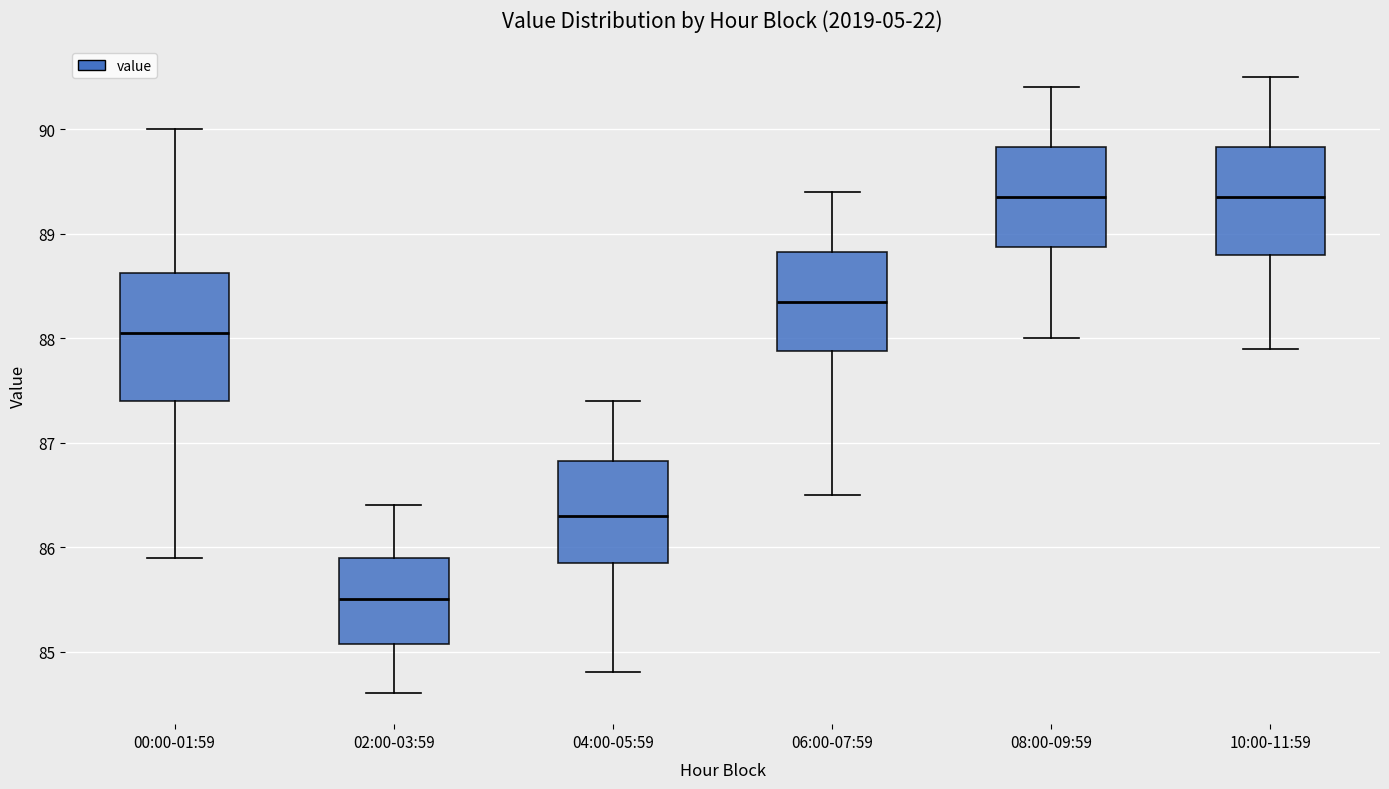

Reading left to right, transcribe this box plot: for each box, give where its median line is, the range the box spans, and where its two whiskers end, as read against the y-axis. The values are not printed on the chart, so give them approximately, as read against the axis.

00:00-01:59: median 88.1, box 87.4 to 88.6, whiskers 85.9 to 90.0
02:00-03:59: median 85.5, box 85.1 to 85.9, whiskers 84.6 to 86.4
04:00-05:59: median 86.3, box 85.9 to 86.8, whiskers 84.8 to 87.4
06:00-07:59: median 88.4, box 87.9 to 88.8, whiskers 86.5 to 89.4
08:00-09:59: median 89.4, box 88.9 to 89.8, whiskers 88.0 to 90.4
10:00-11:59: median 89.4, box 88.8 to 89.8, whiskers 87.9 to 90.5